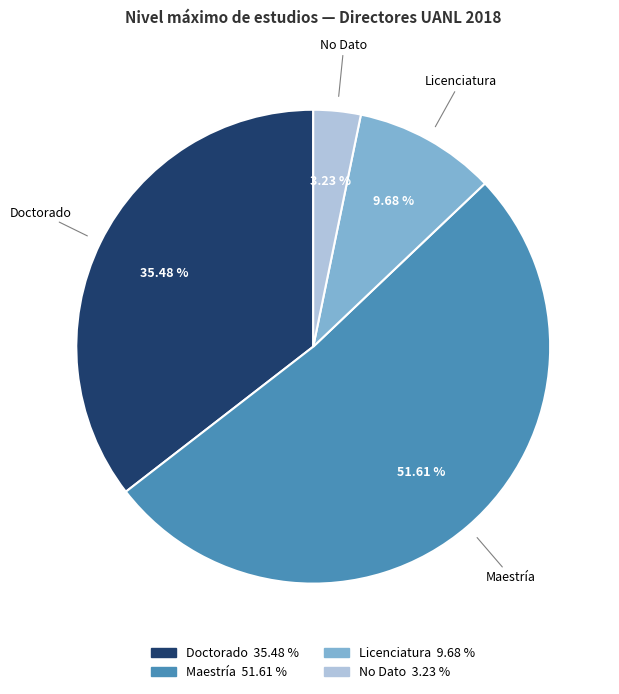

Is there a majority slice in this chart?

Yes